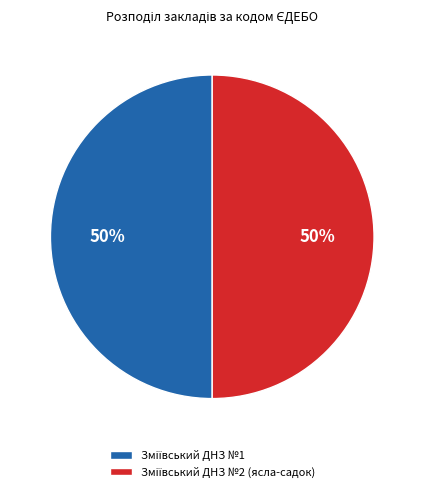

To the nearest percent, what is the average slice percentage?

50%